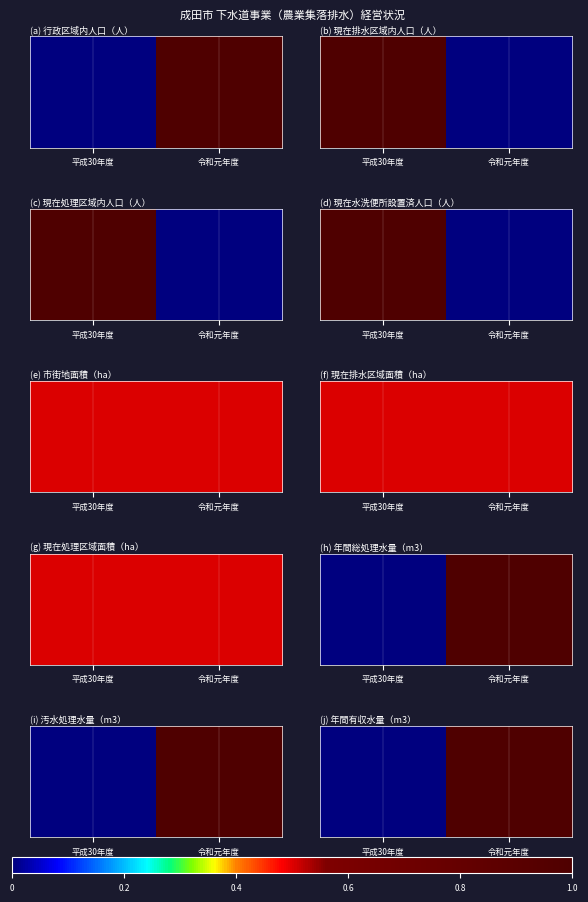

Which category has the highest value across all series?

令和元年度